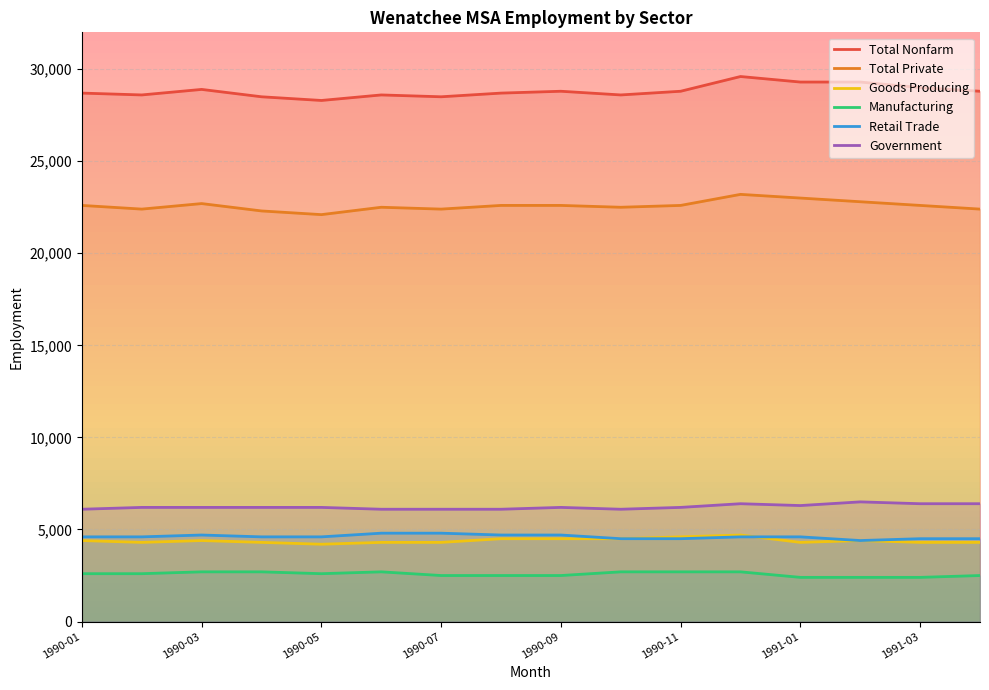

How many lines are shown in the chart?

6